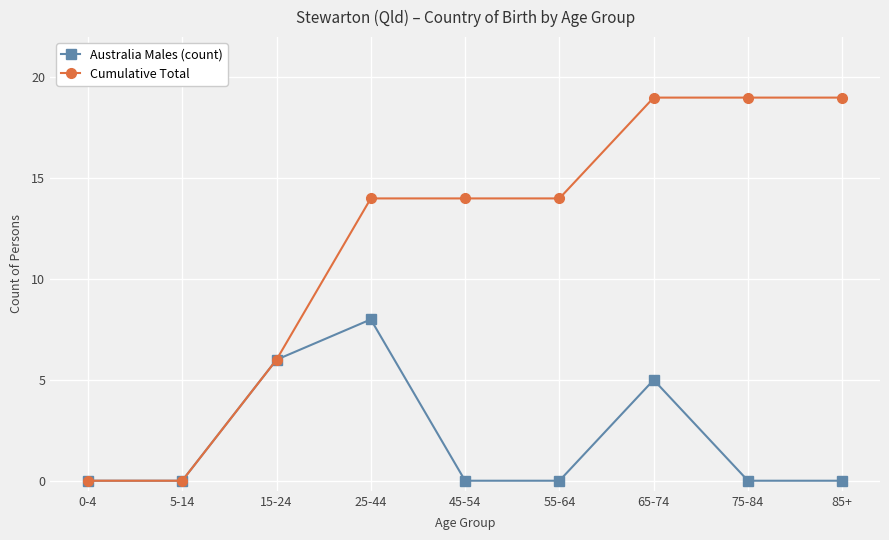

Where is the first local maximum for Australia Males (count)?

25-44